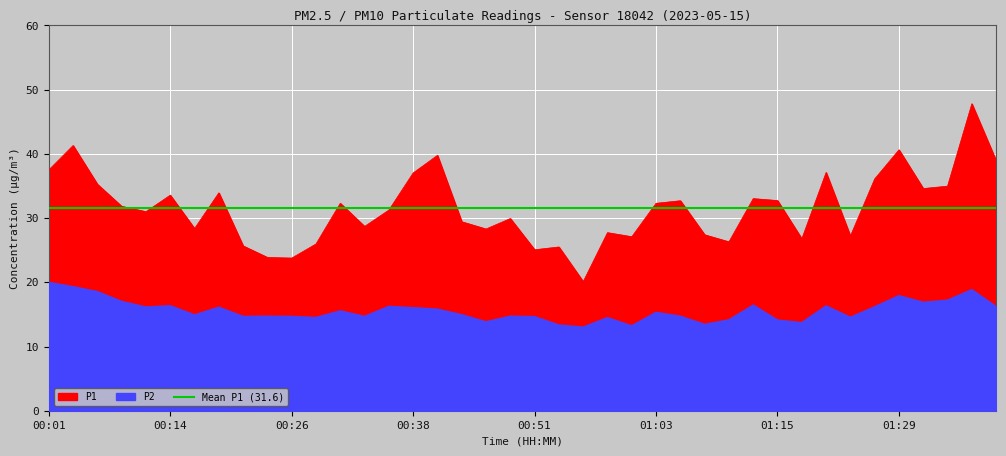

How many lines are shown in the chart?

2